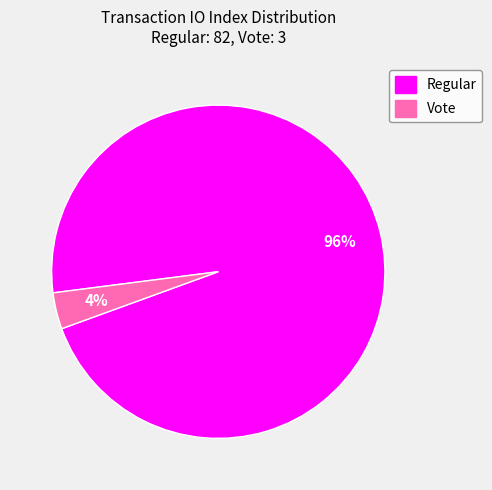

To the nearest percent, what is the average slice percentage?

50%